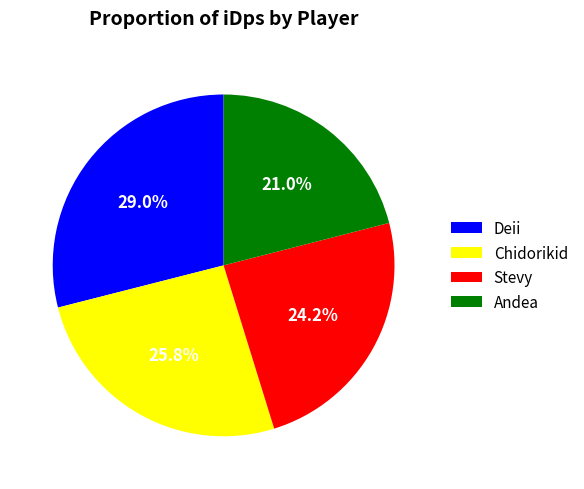

Is it true that Chidorikid is 26% of the pie?

True